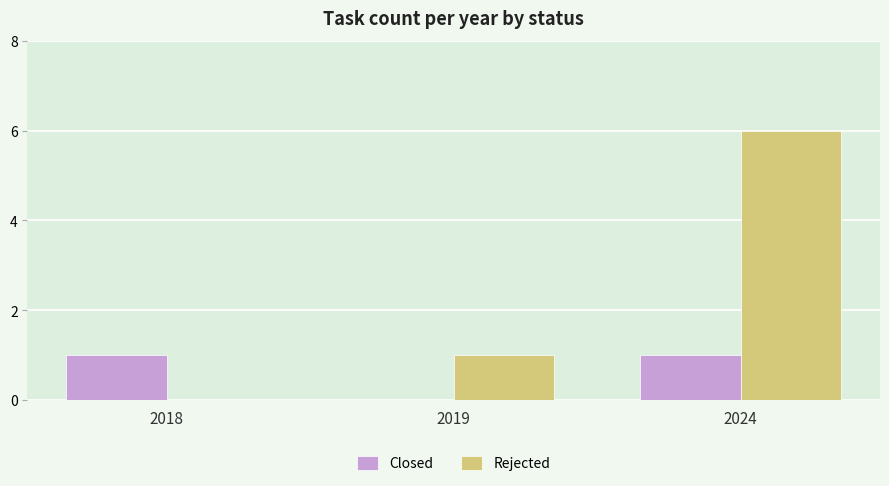

At which label does Rejected reach its peak?

2024